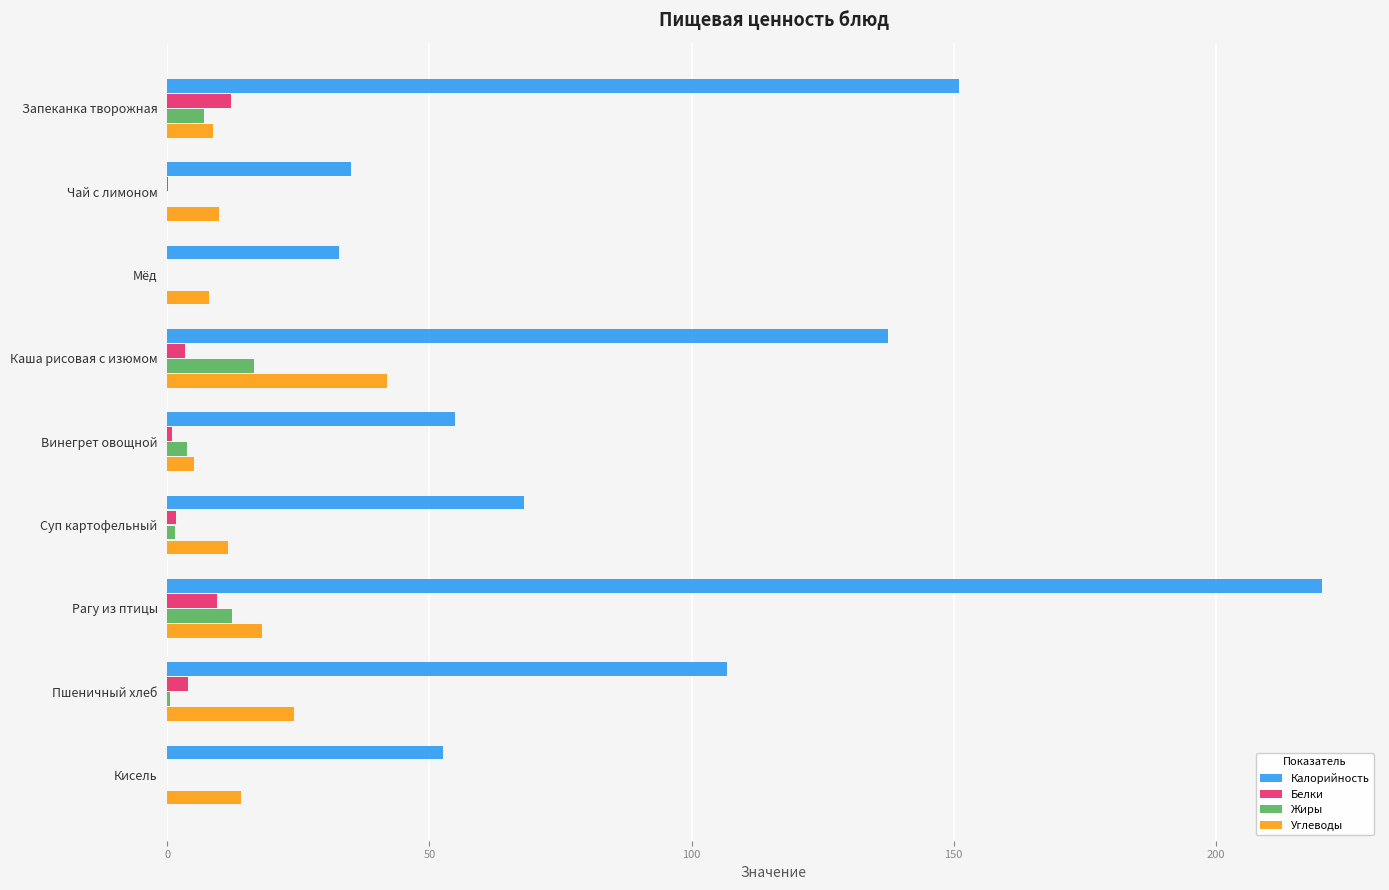

What is the maximum value for Углеводы?

41.8